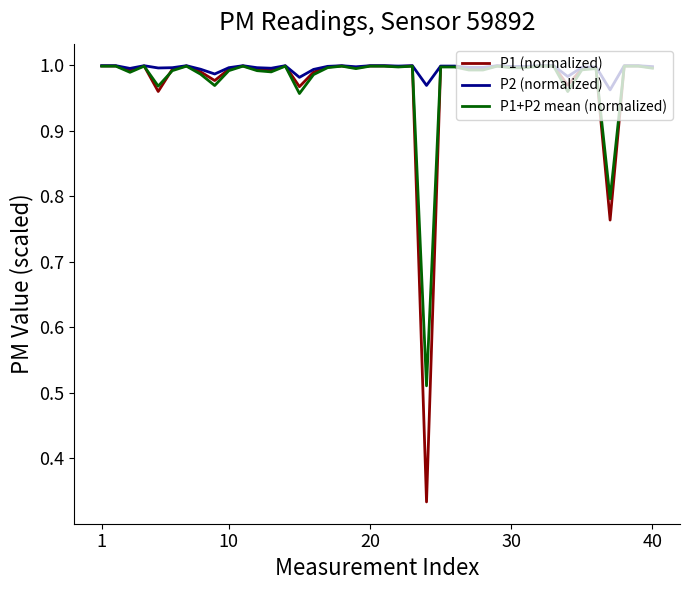

Which series has the widest spread of values?

P1 (normalized)